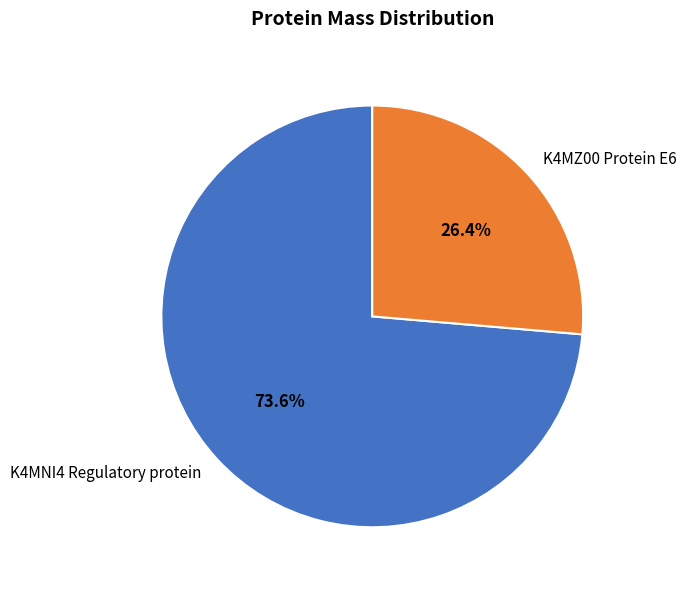

Which category has the smallest portion of the pie?

K4MZ00 Protein E6